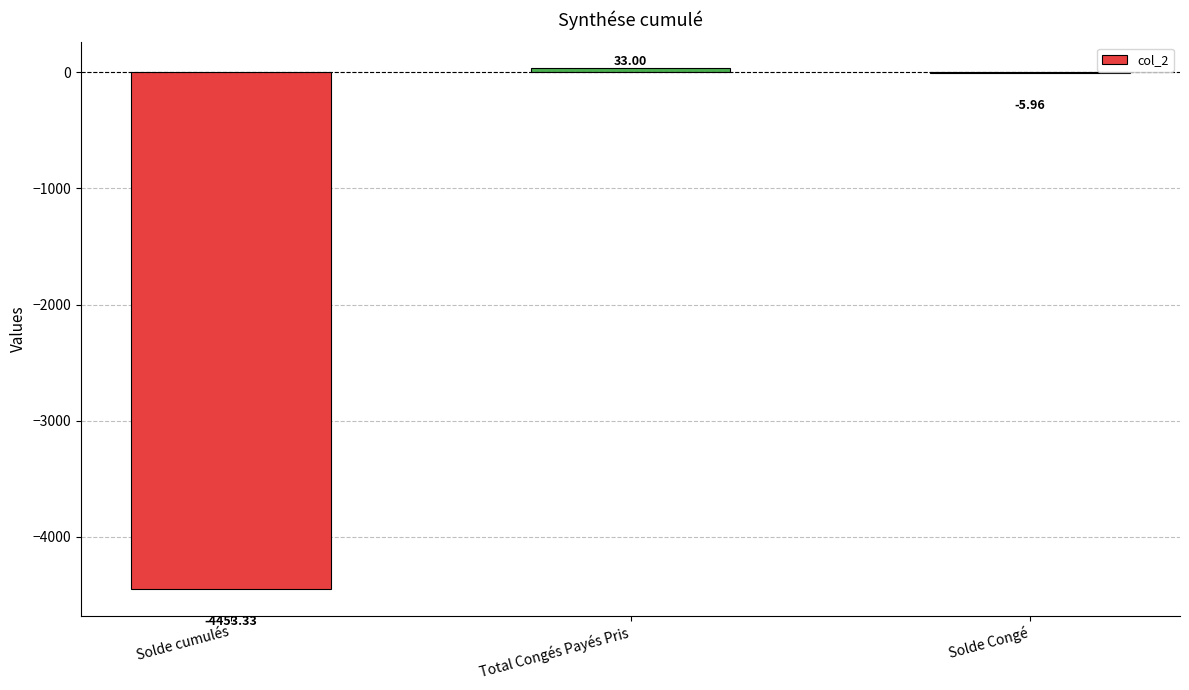

How many data points does each series have?

3